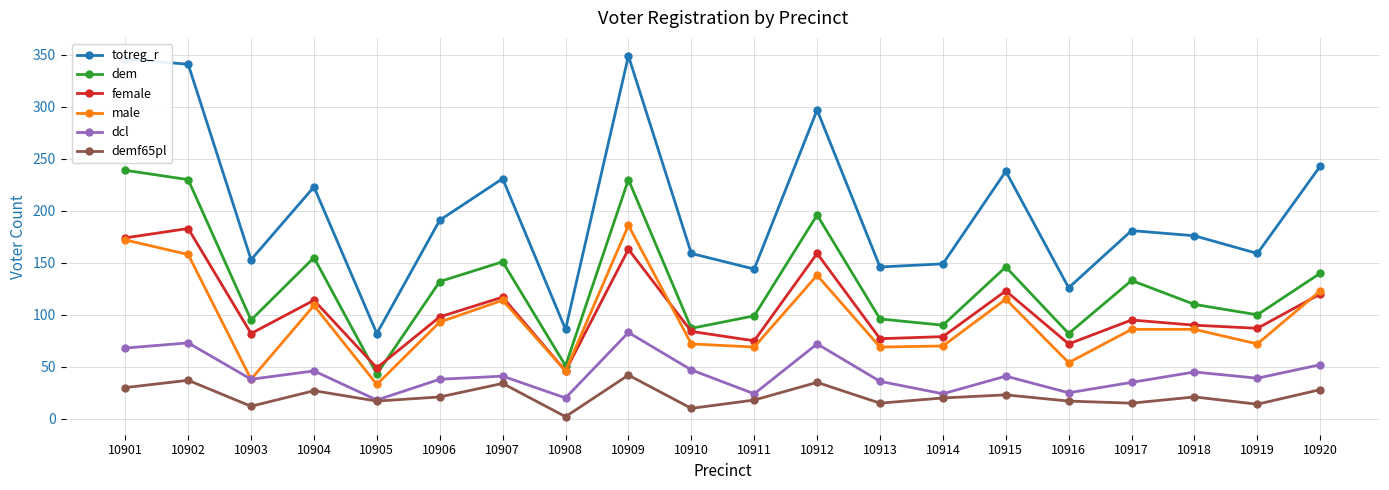

At how many categories does at least one series exceed 294?

4